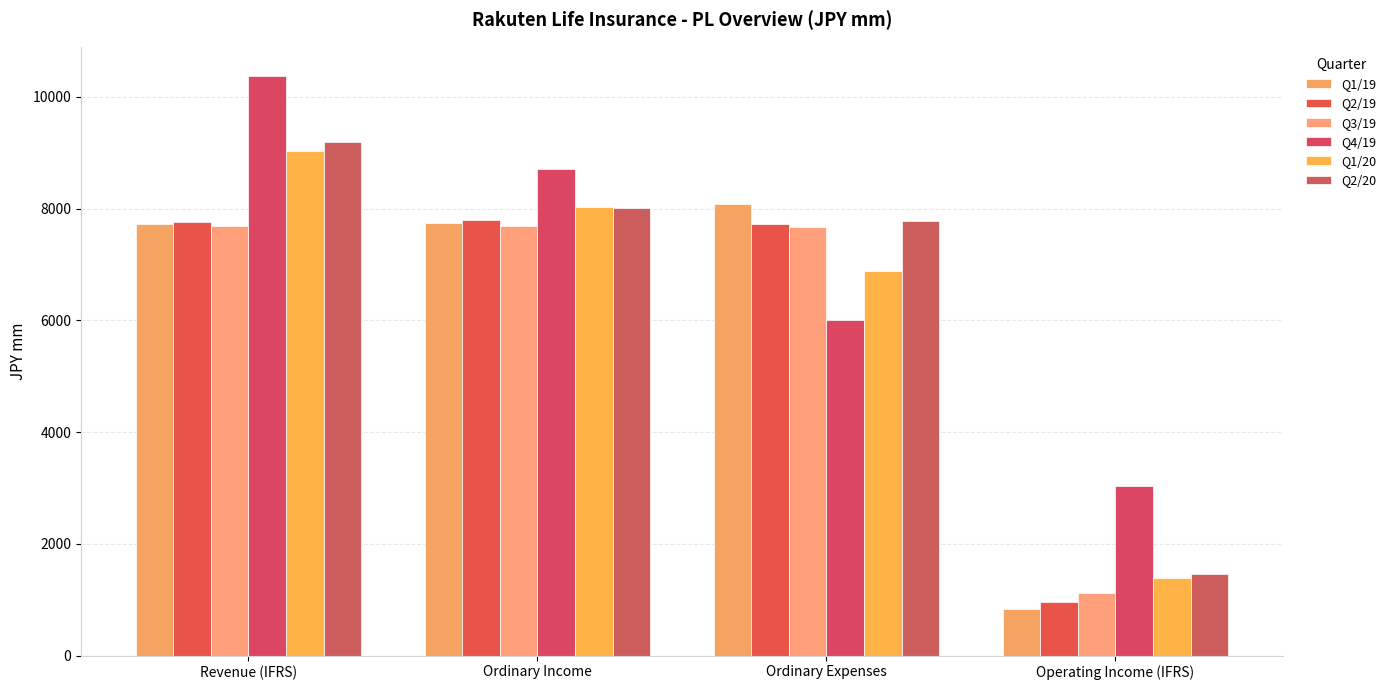

The value of Q4/19 at Operating Income (IFRS) is 4392. True or false?

False